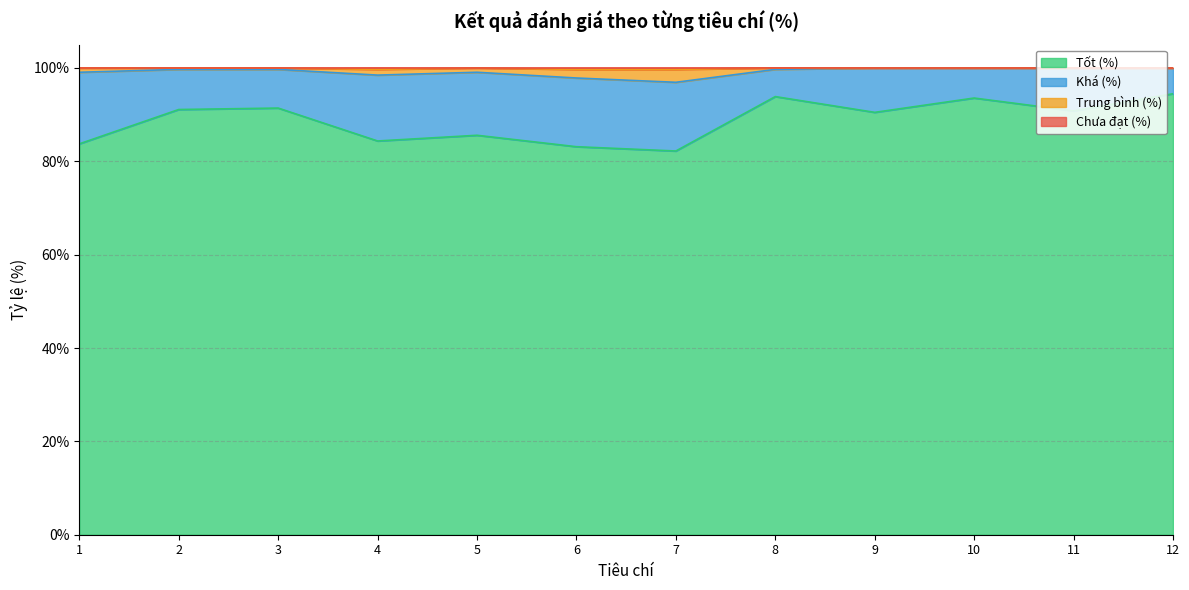

What is the lowest value of the Tốt (%) series?

82.2